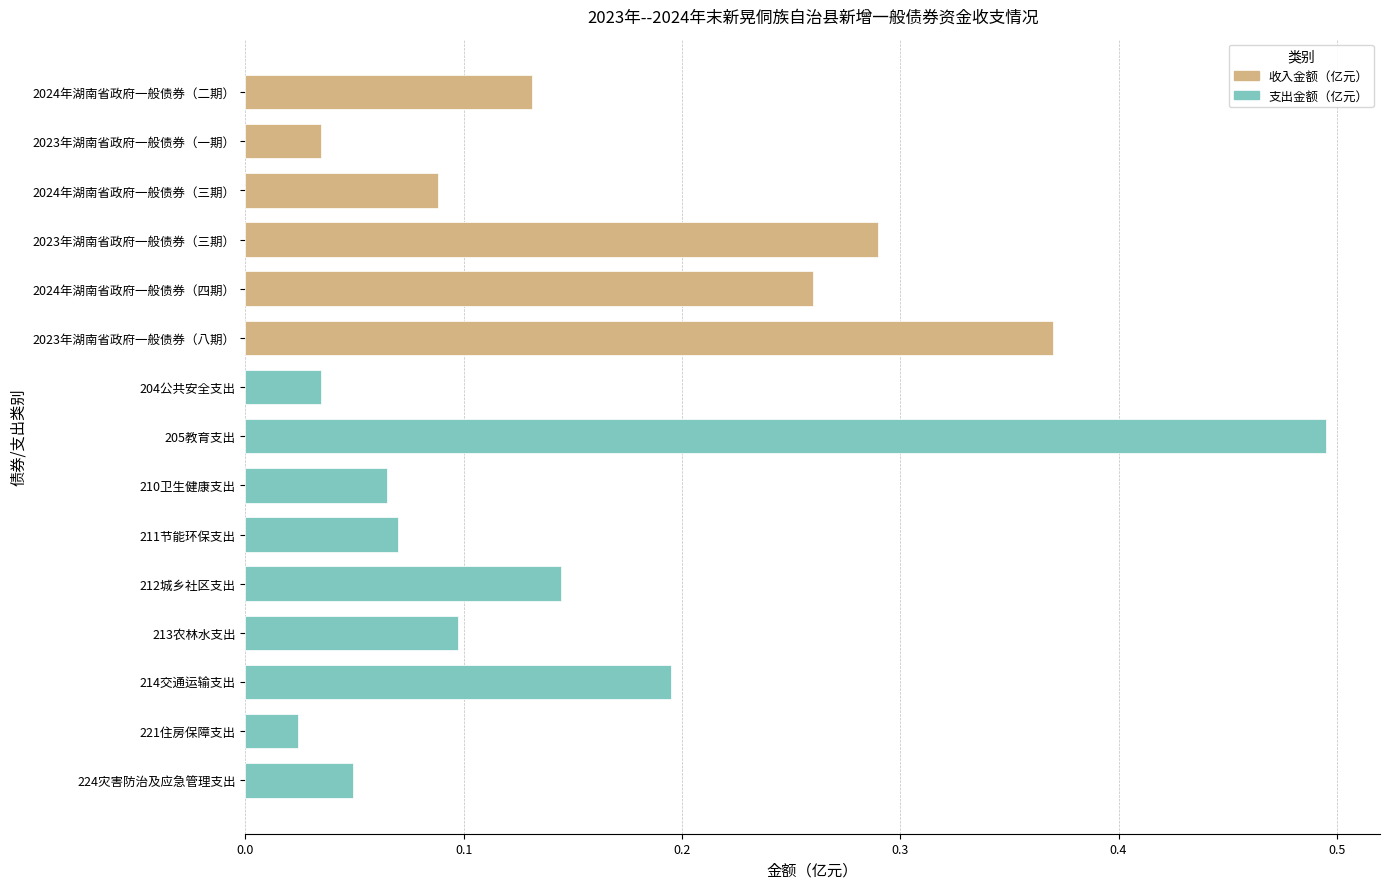

Does the chart contain stacked bars?

No